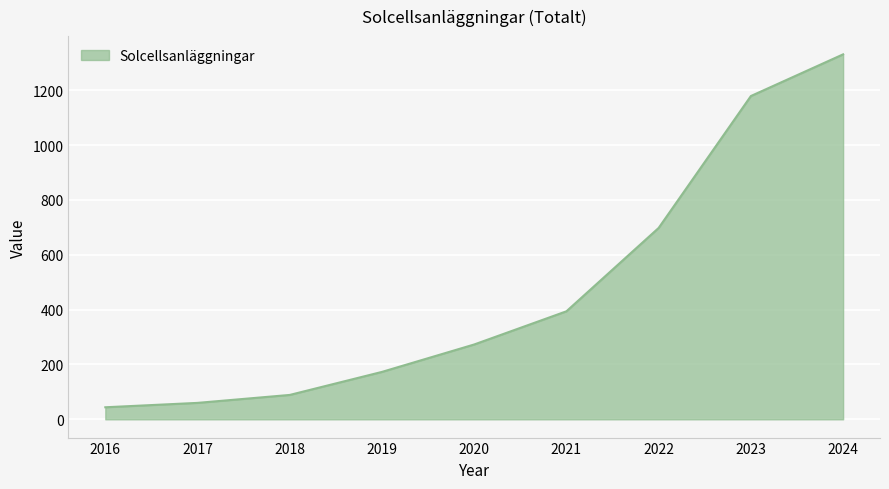

List the labels in order of value, largest first.

2024, 2023, 2022, 2021, 2020, 2019, 2018, 2017, 2016